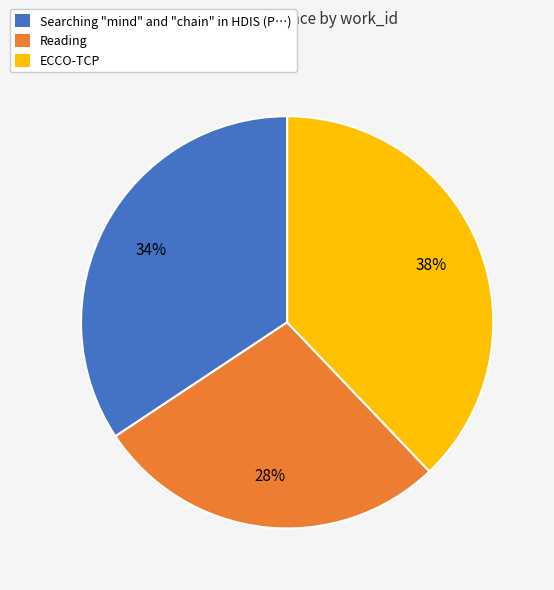

To the nearest percent, what portion does Searching "mind" and "chain" in HDIS represent?

34%